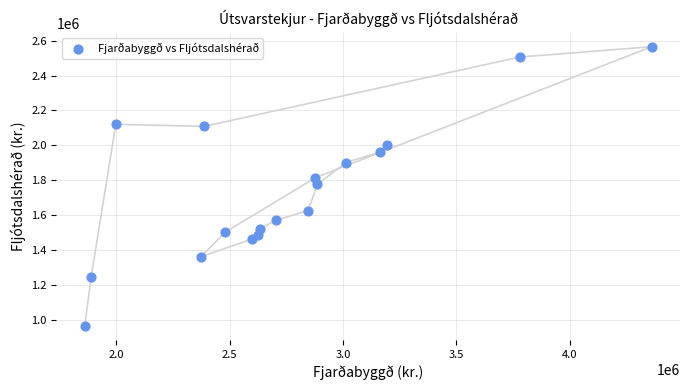

What is the range of X values (max minus min)?

2498891.8